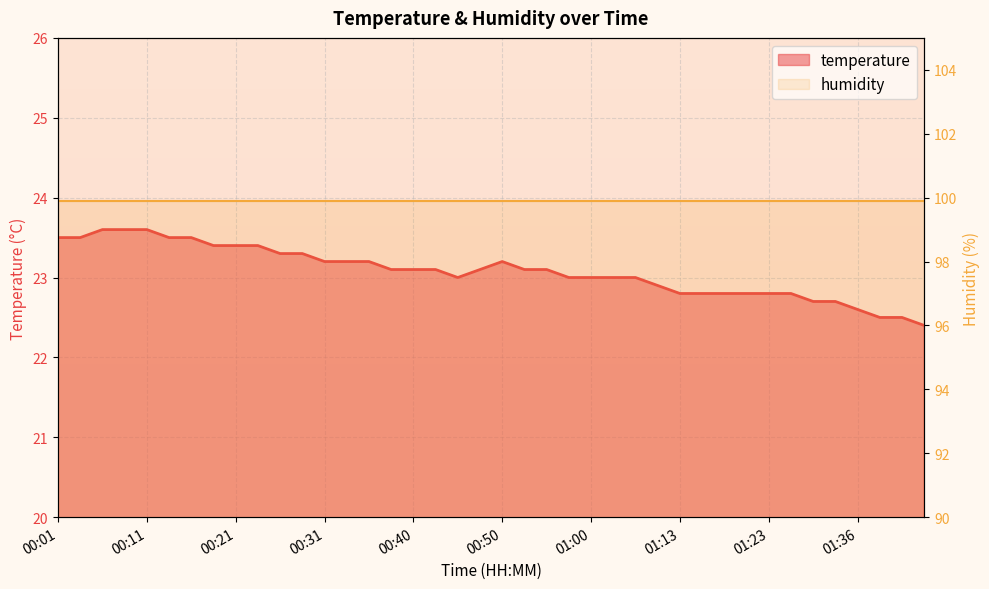

What value does the data have at 01:34?

22.7